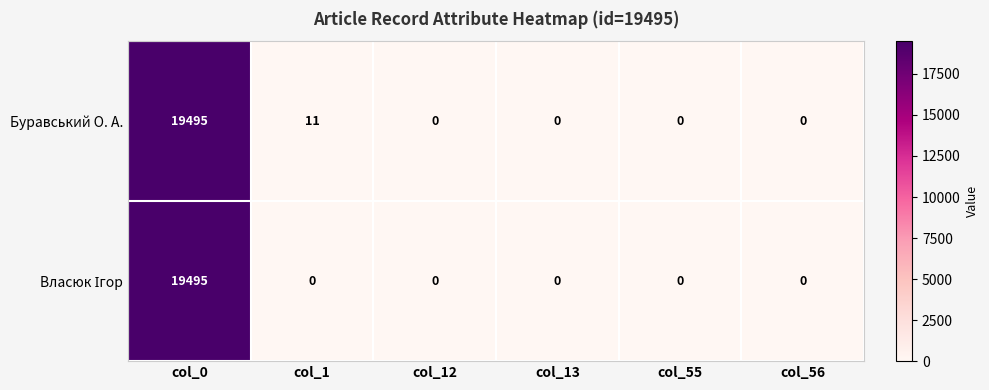

At how many categories does at least one series exceed 15707?

1